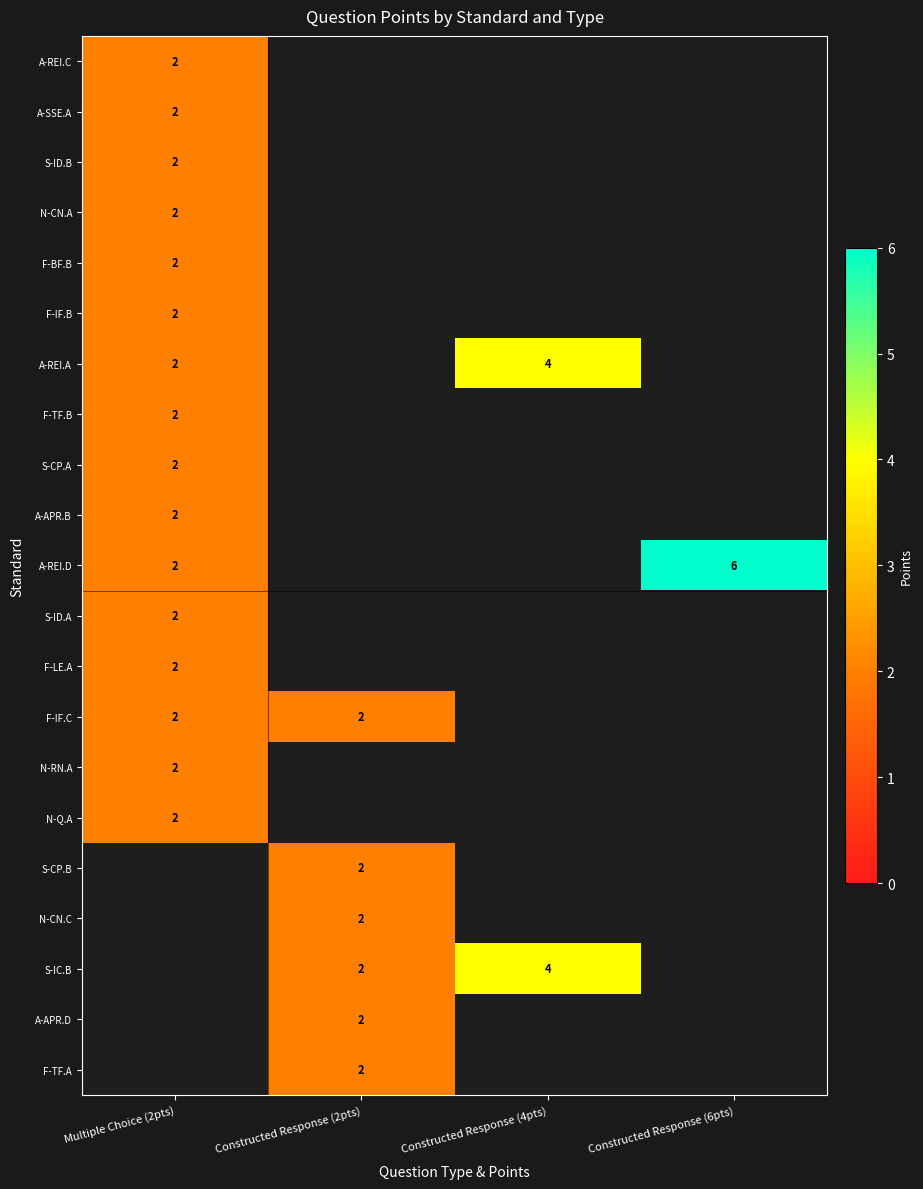

At how many categories does at least one series exceed 3?

2